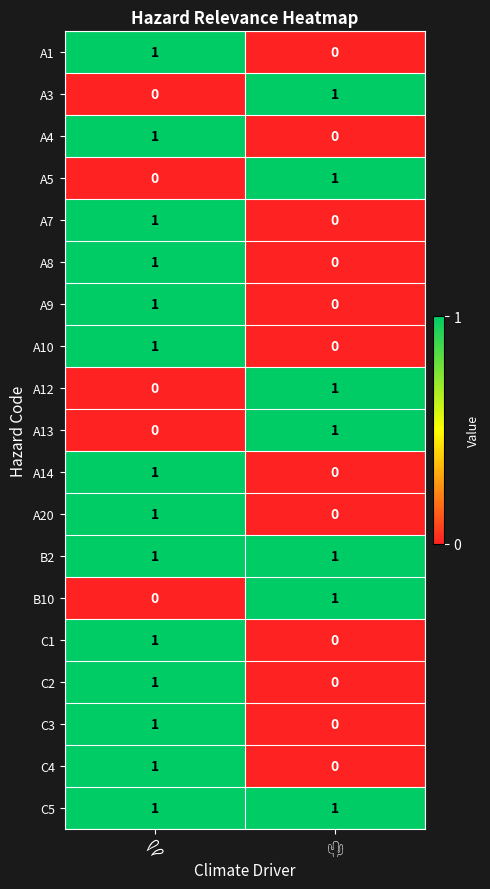

Between 🌵 and 💦, which is larger?

💦